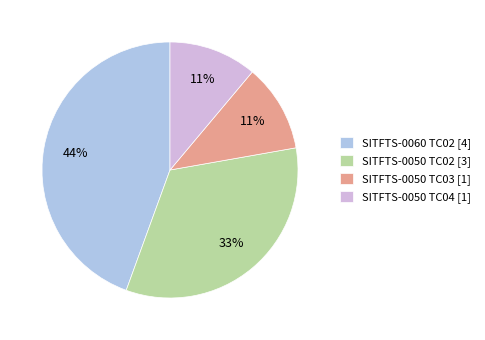

What is the largest slice in the pie chart?

SITFTS-0060 TC02 [4]